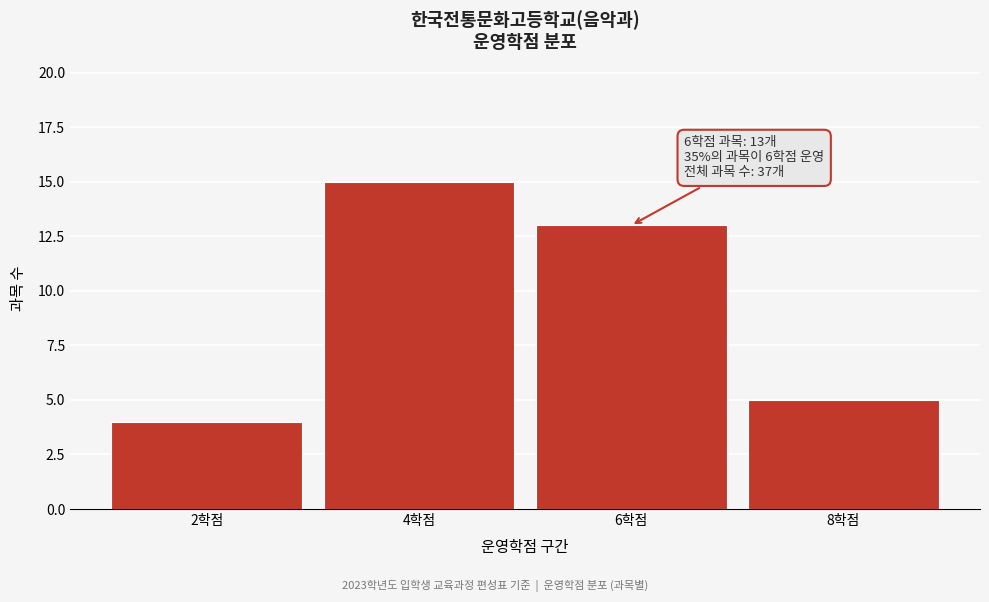

Over which range of the x-axis is the bar tallest?

3 to 5